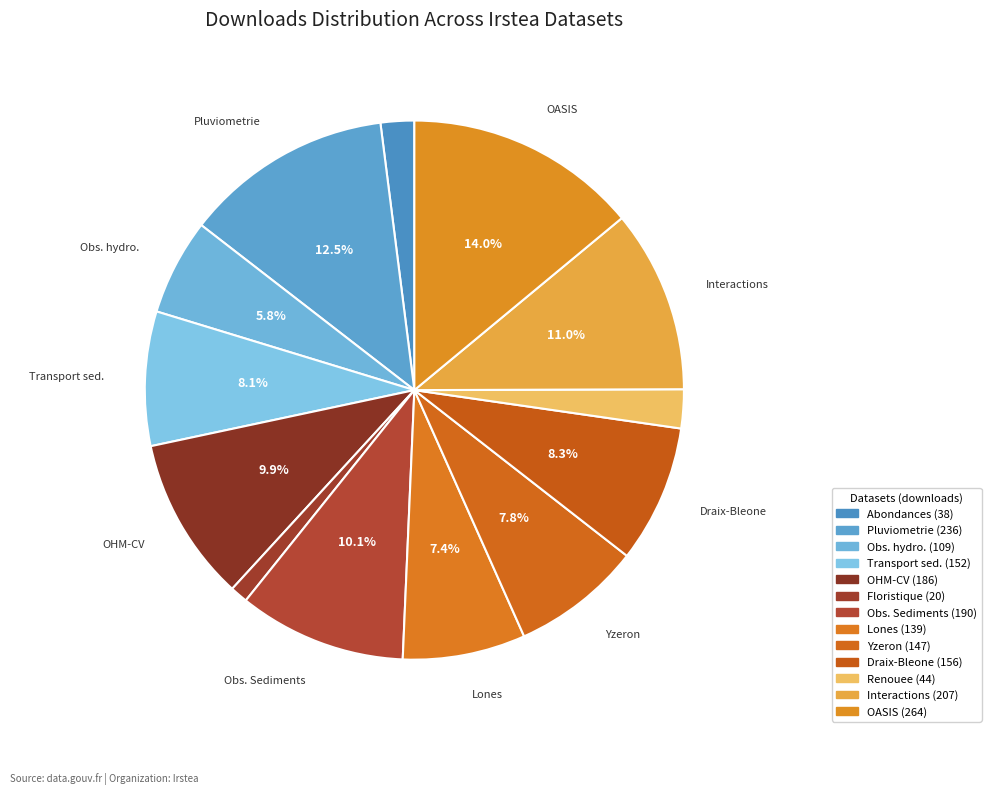

Which slice is the smallest?

Donnees floristique